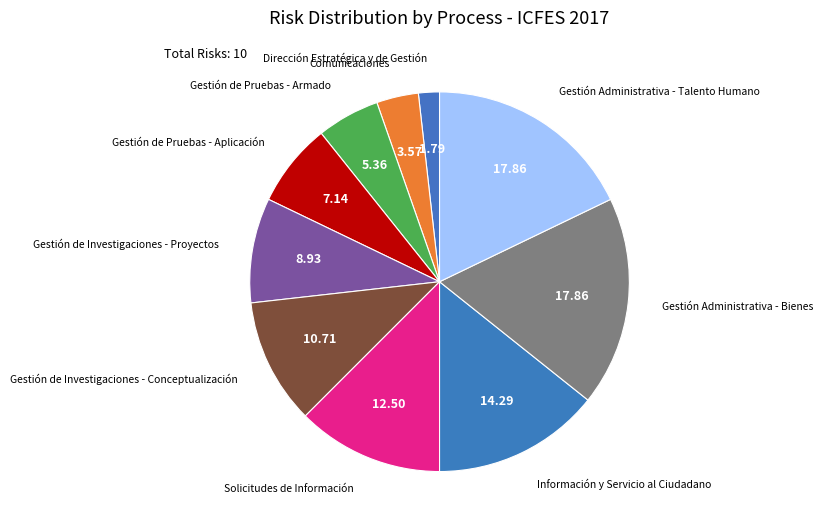

How many segments does this pie chart have?

10